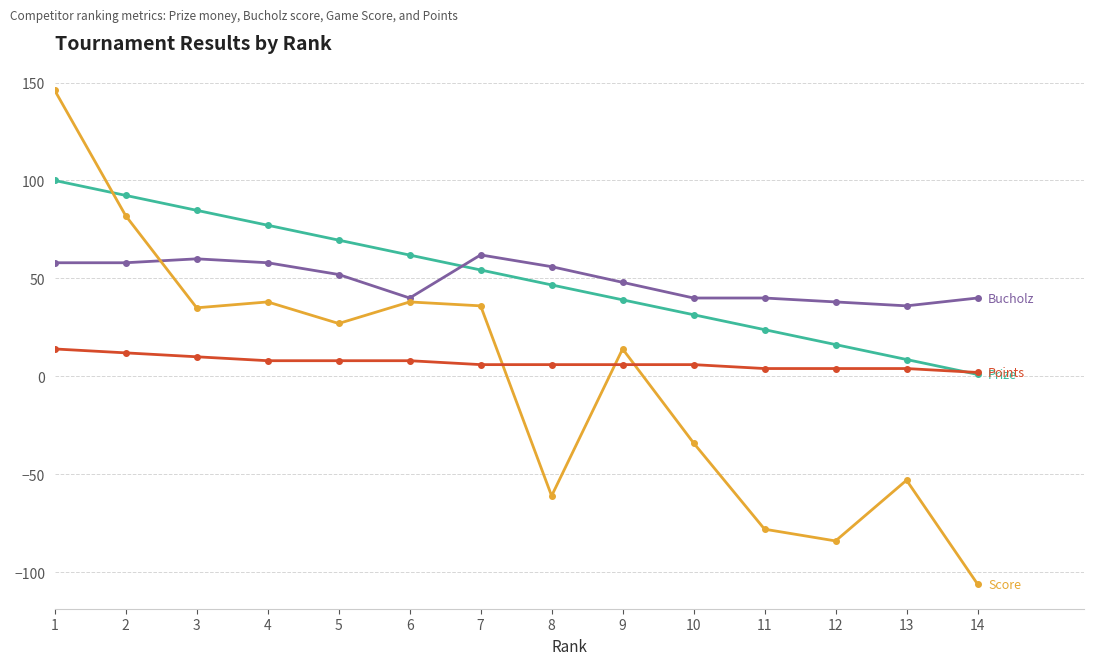

What is the maximum value shown in the chart?

146.0